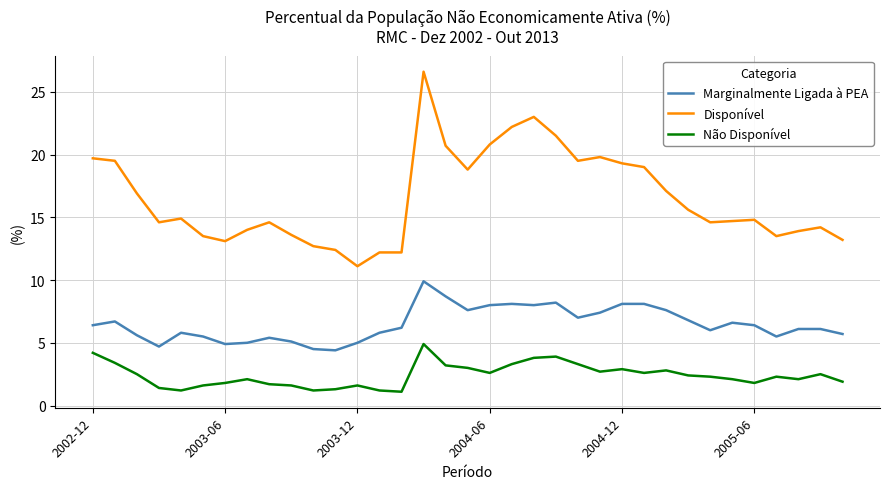

True or false: Não Disponível and Marginalmente Ligada à PEA intersect in this chart.

False